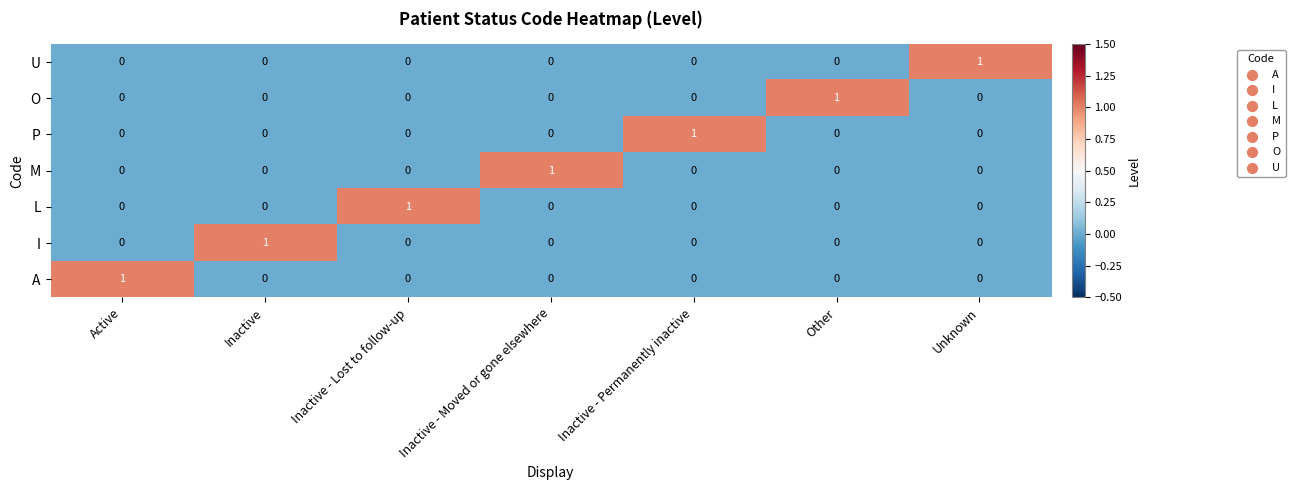

Is it true that P equals 0 at Other?

True